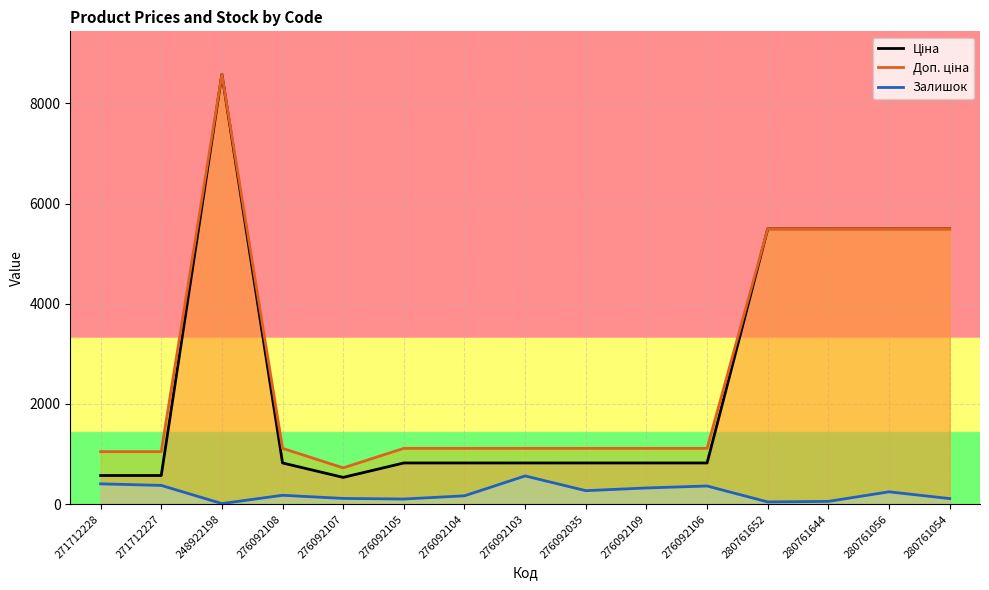

Reading left to right, transcribe all the data shown in this chart.

Ціна: 271712228=571.6	271712227=571.6	248922198=8581.1	276092108=822.0	276092107=534.3	276092105=822.0	276092104=822.0	276092103=822.0	276092035=822.0	276092109=822.0	276092106=822.0	280761652=5497.3	280761644=5497.3	280761056=5497.3	280761054=5497.3
Доп. ціна: 271712228=1048.0	271712227=1048.0	248922198=8581.1	276092108=1114.0	276092107=724.0	276092105=1114.0	276092104=1114.0	276092103=1114.0	276092035=1114.0	276092109=1114.0	276092106=1114.0	280761652=5497.3	280761644=5497.3	280761056=5497.3	280761054=5497.3
Залишок: 271712228=405.0	271712227=374.0	248922198=11.0	276092108=177.0	276092107=114.0	276092105=102.0	276092104=166.0	276092103=563.0	276092035=269.0	276092109=323.0	276092106=362.0	280761652=44.0	280761644=55.0	280761056=246.0	280761054=111.0